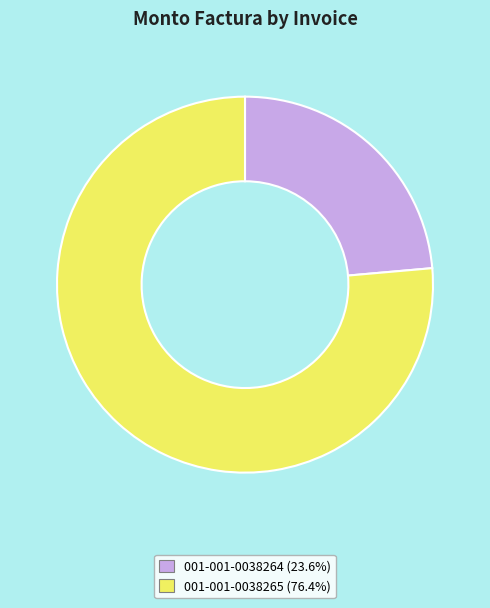

Which slice is the largest?

001-001-0038265